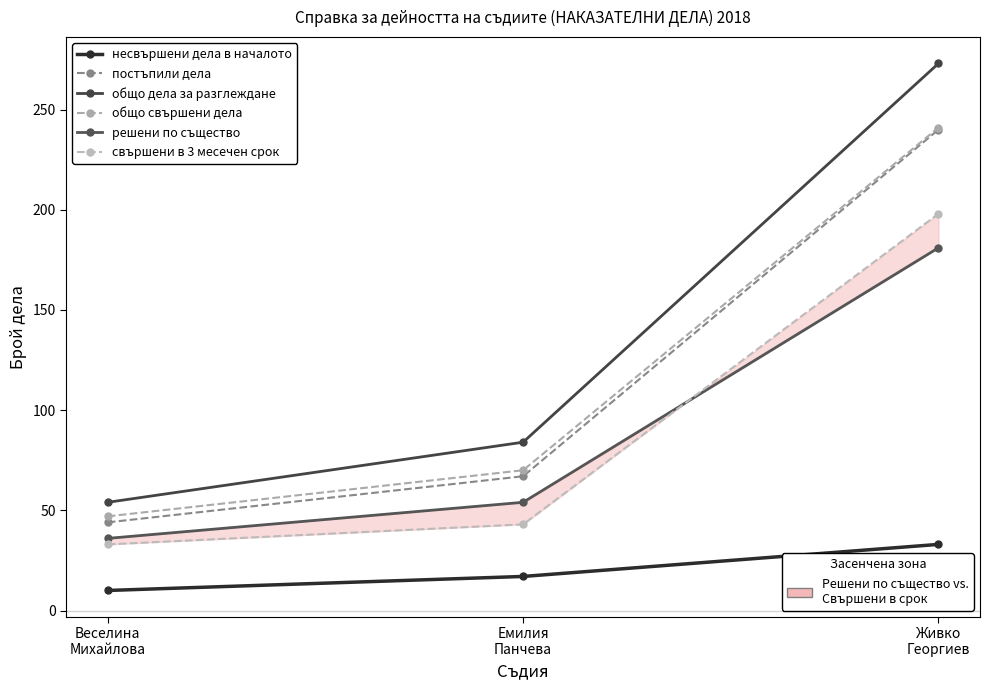

How many data points in несвършени дела в началото are above 17?

1